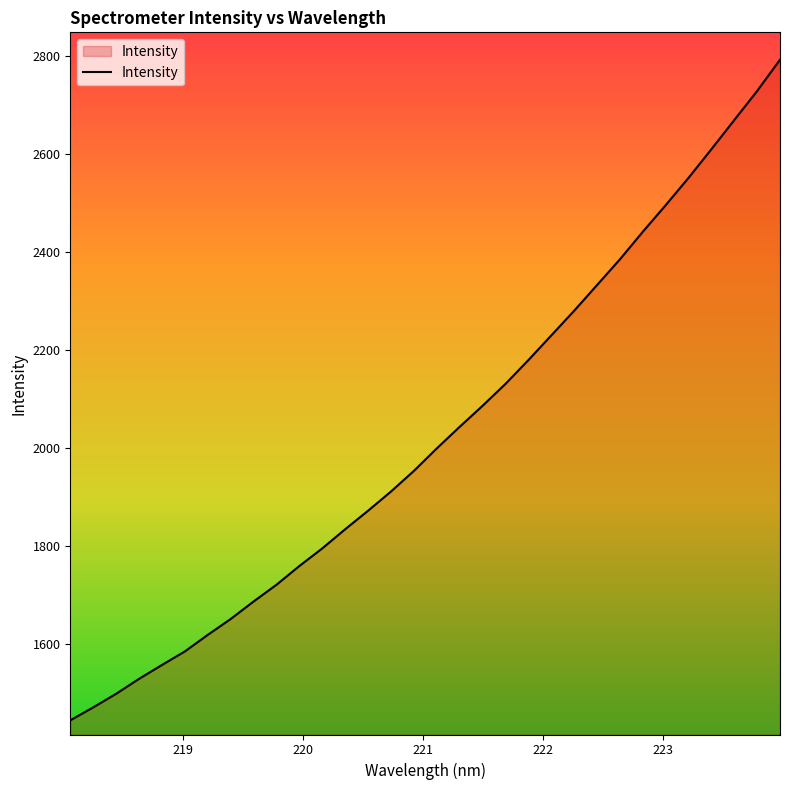

What is the difference between the maximum and minimum values?

1348.6